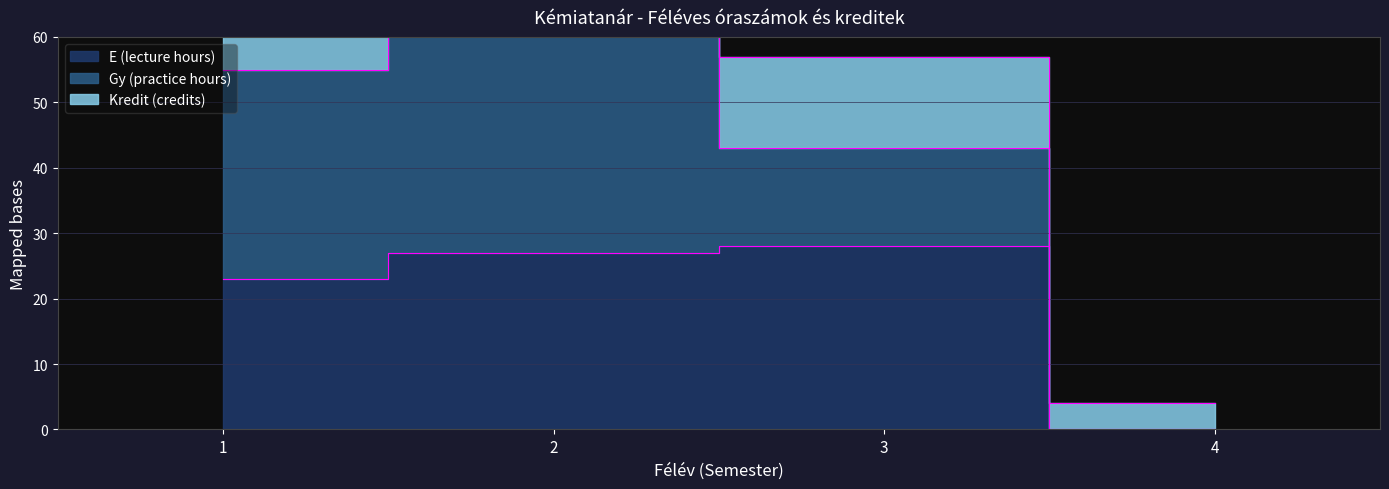

What is the total value across all series at 4?

4